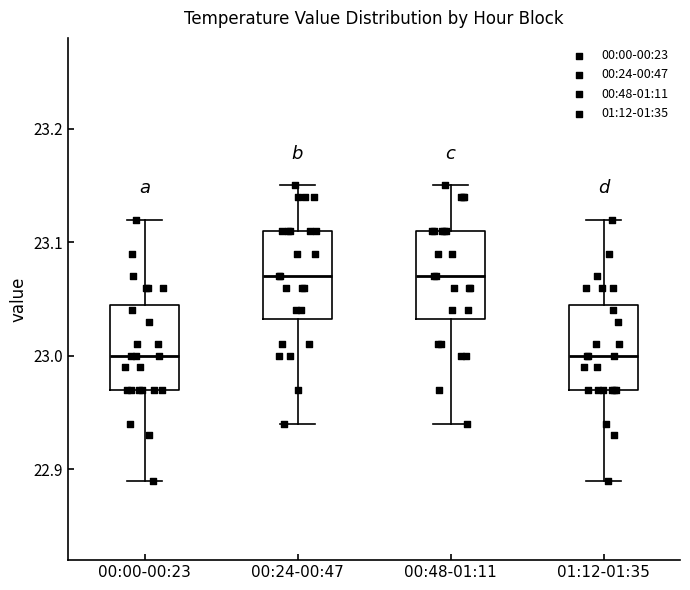

Where does the lower whisker of the box for 00:00-00:23 end on the y-axis? The values are not printed on the chart, so give them approximately, as read against the axis.

22.89